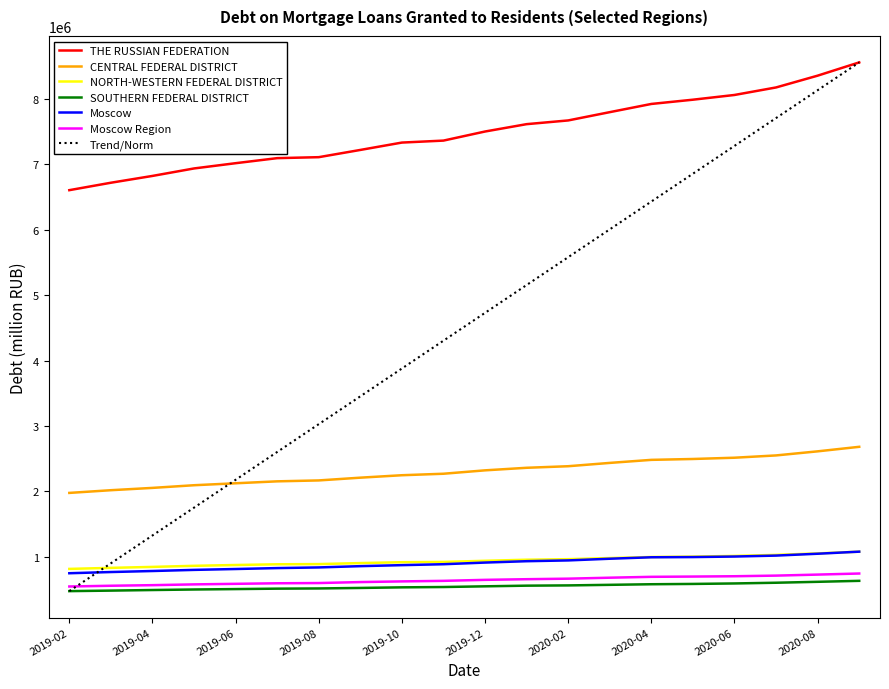

What is the highest value of the Trend/Norm series?

8559931.0